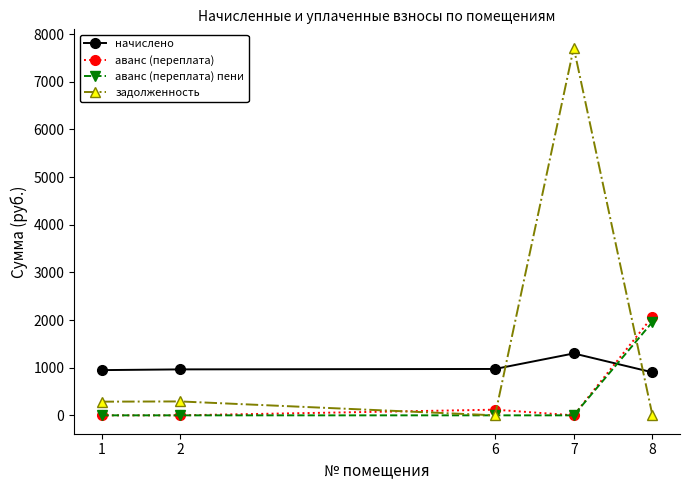

Where is the first local maximum for аванс (переплата)?

6